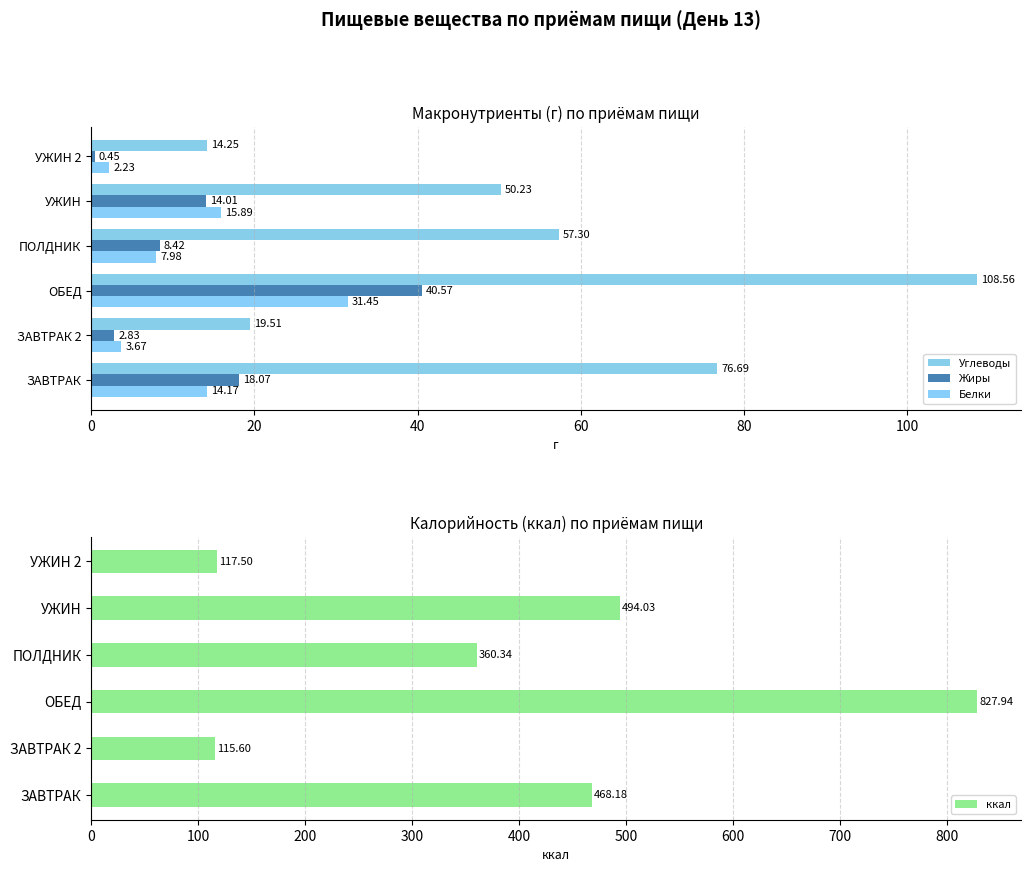

How many data points in Углеводы are less than 57?

3